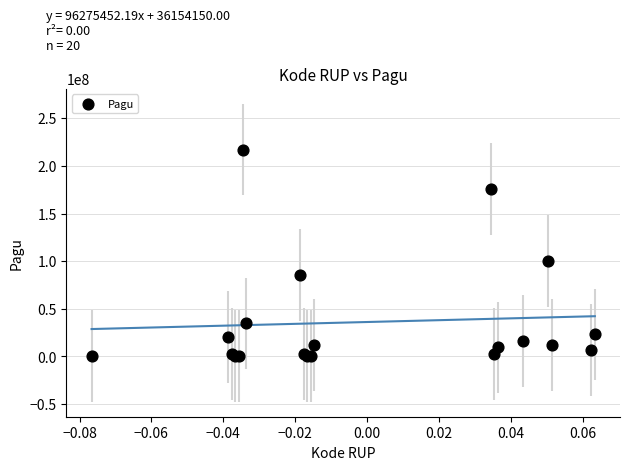

What Y value in the scatter plot is closest to 108800000?

99958000